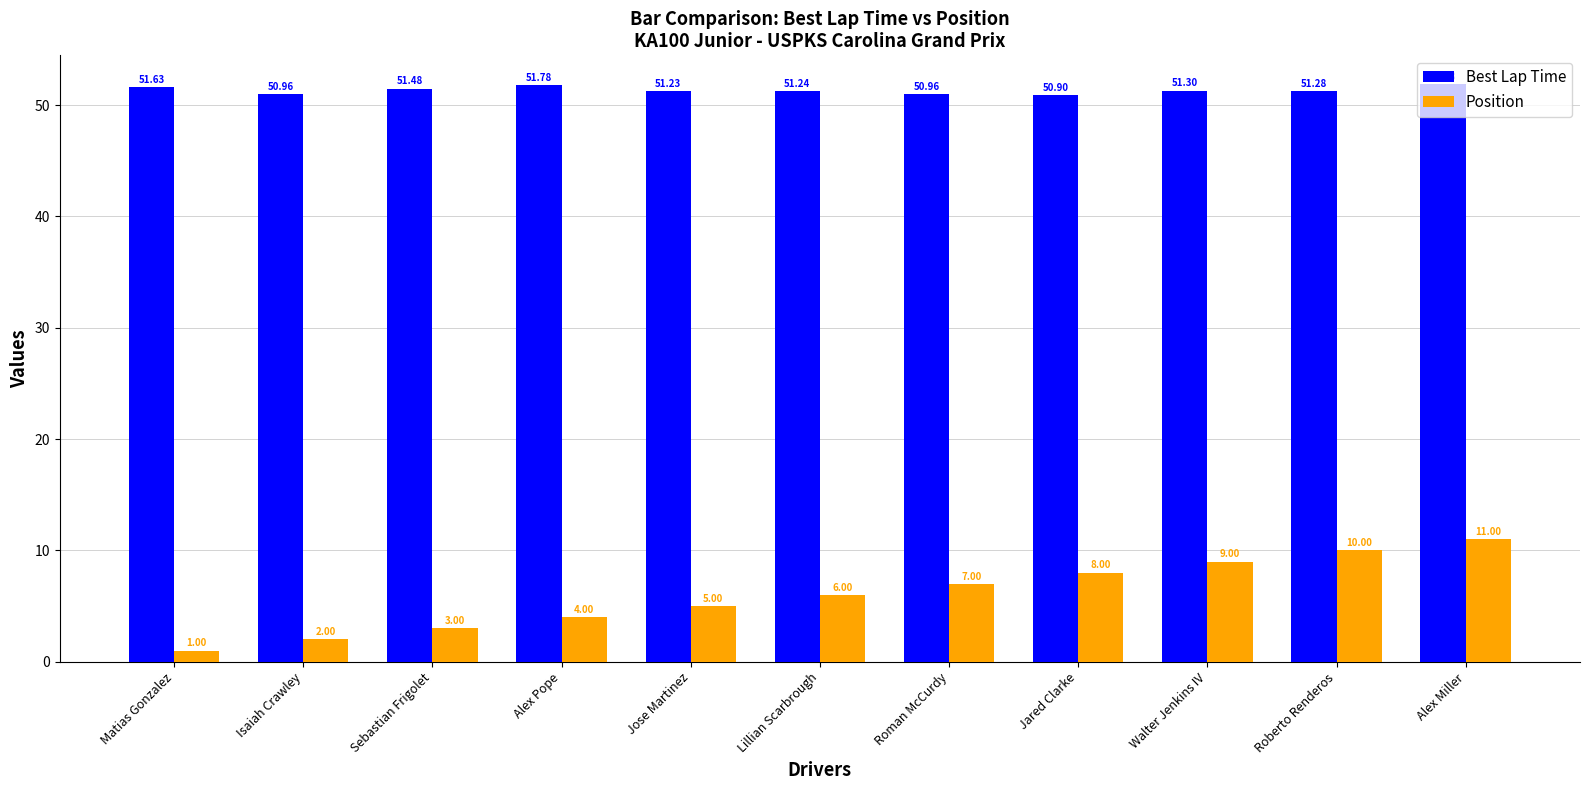

What is the difference between the highest and lowest values at Roberto Renderos?

41.3